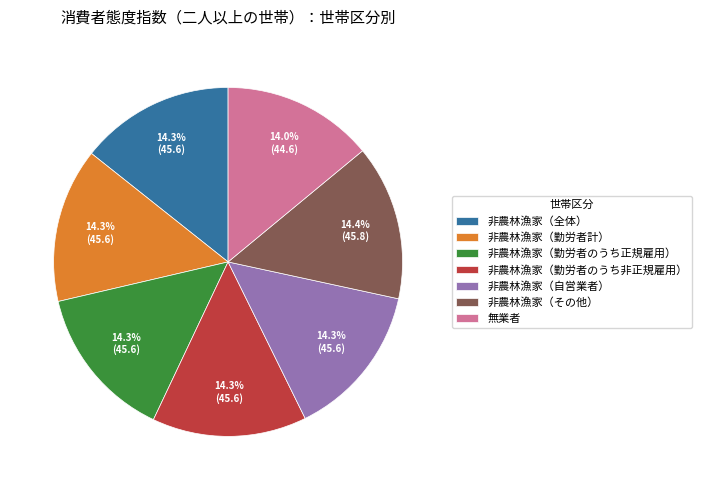

What percentage is the 非農林漁家（その他） slice, to the nearest percent?

14%